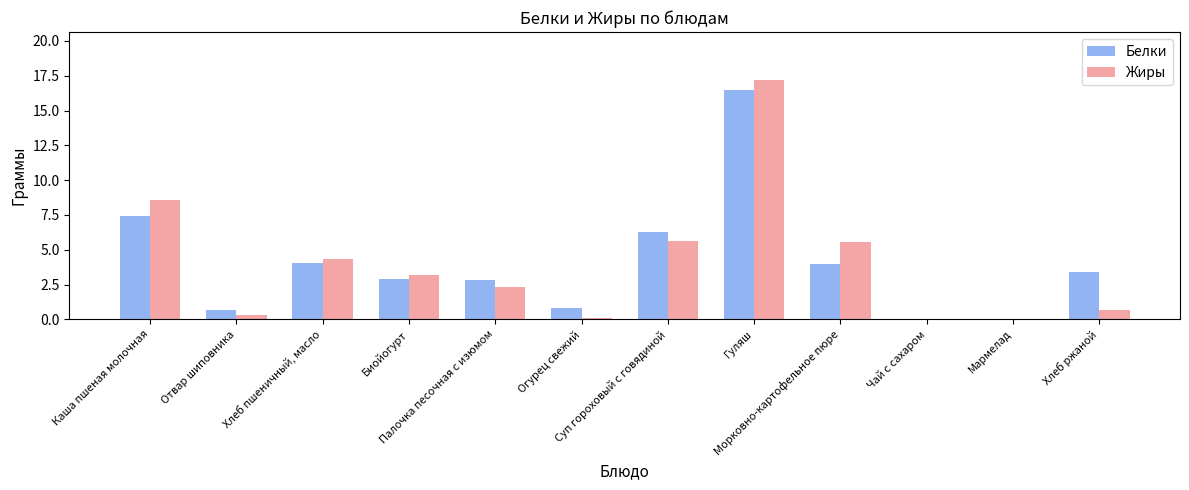

What is the sum of all Жиры values?

47.8